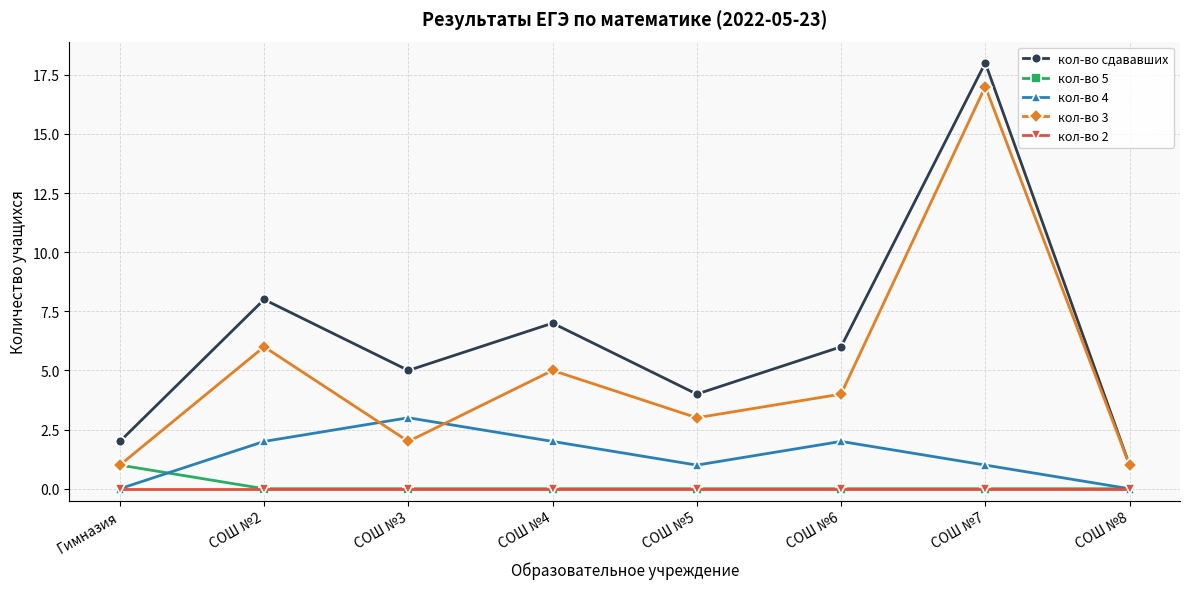

Reading left to right, what are all the values shown in this chart?

кол-во сдававших: 2	8	5	7	4	6	18	1
кол-во 5: 1	0	0	0	0	0	0	0
кол-во 4: 0	2	3	2	1	2	1	0
кол-во 3: 1	6	2	5	3	4	17	1
кол-во 2: 0	0	0	0	0	0	0	0